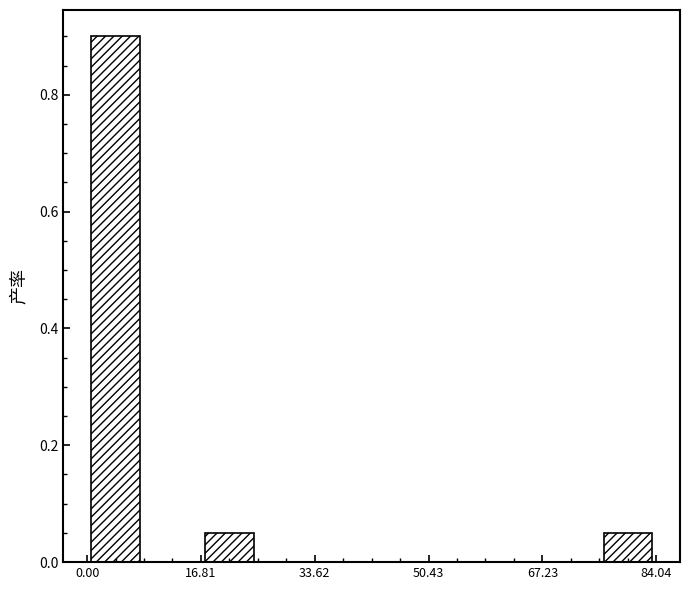

Which range on the x-axis has the tallest bar?

0 to 8